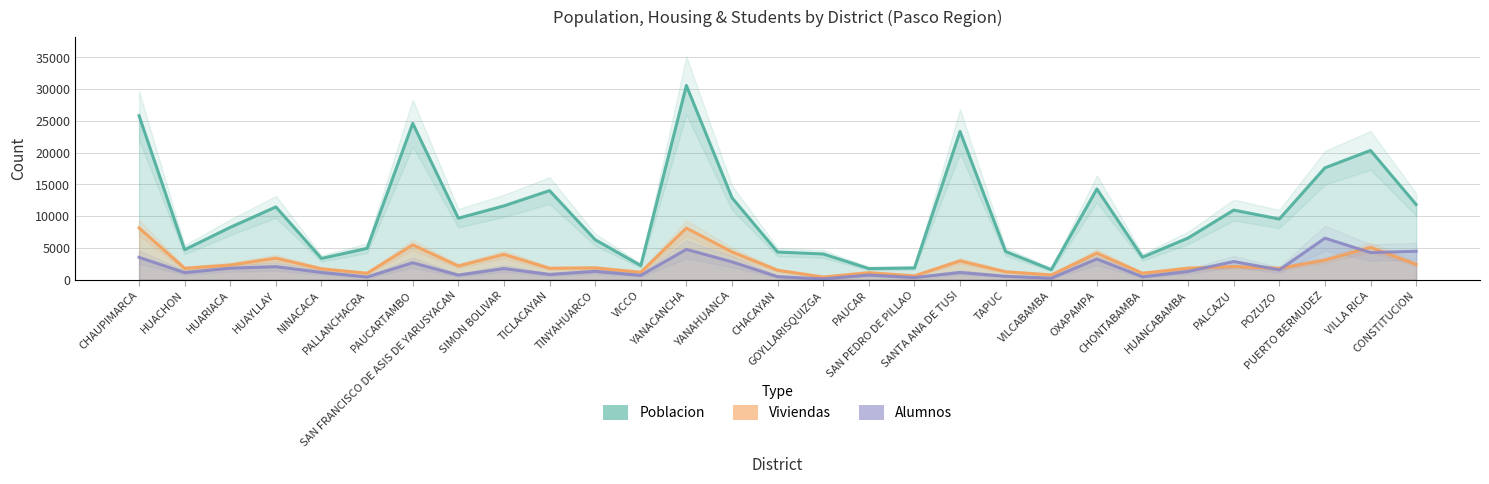

True or false: Viviendas has more than 1 interior local peaks.

True